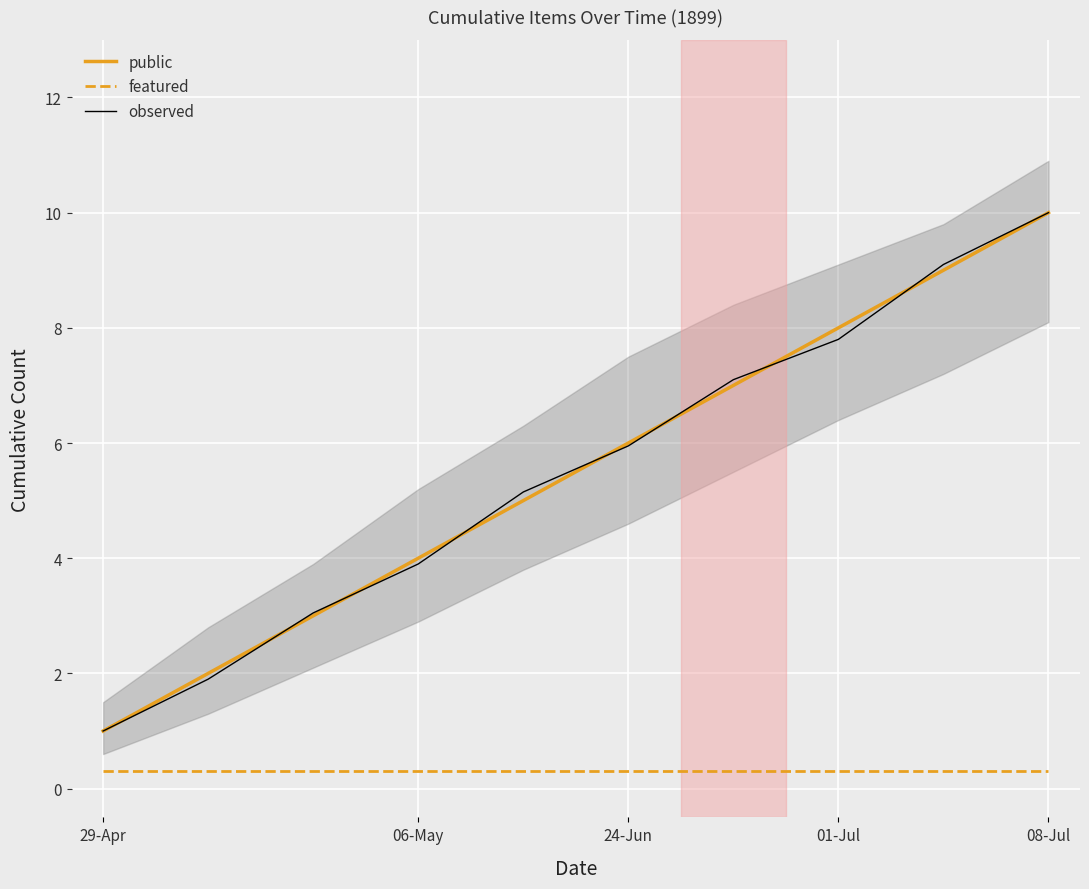

Is it true that public equals 6.0 at 24-Jun?

True